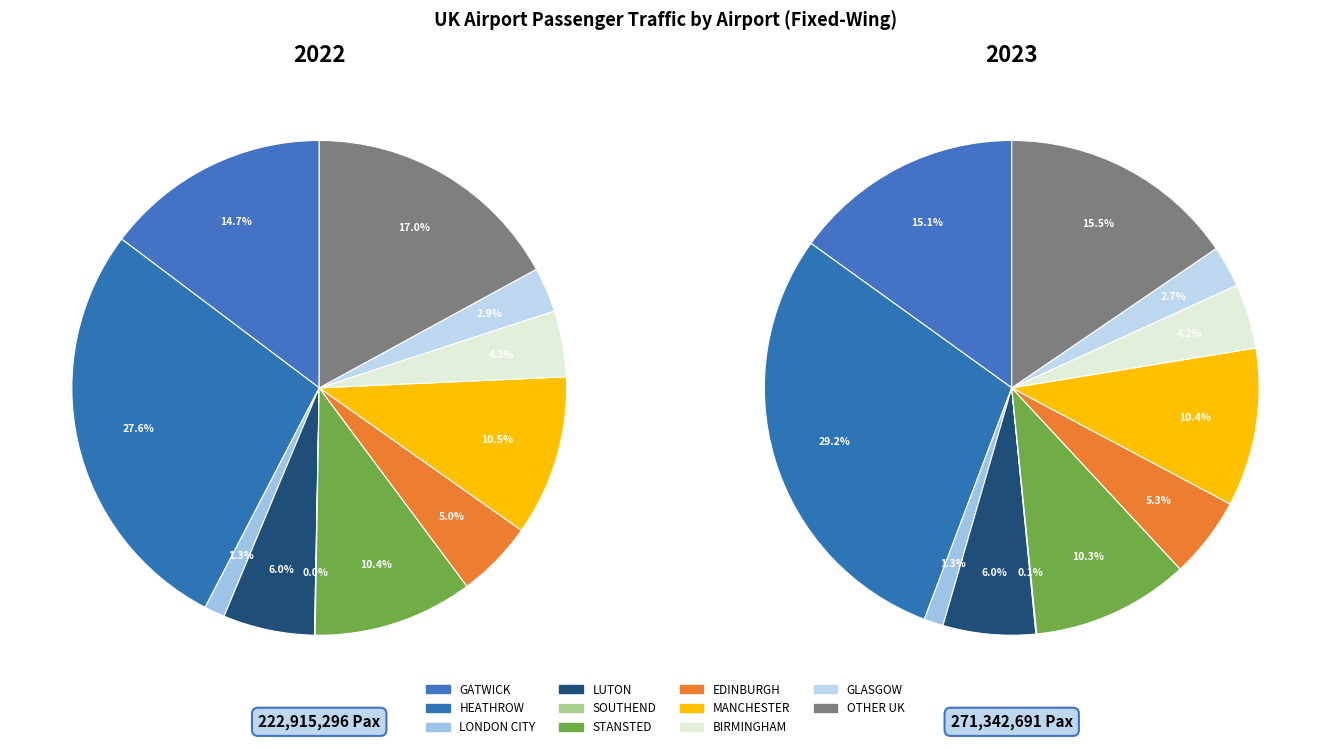

How many segments does this pie chart have?

11